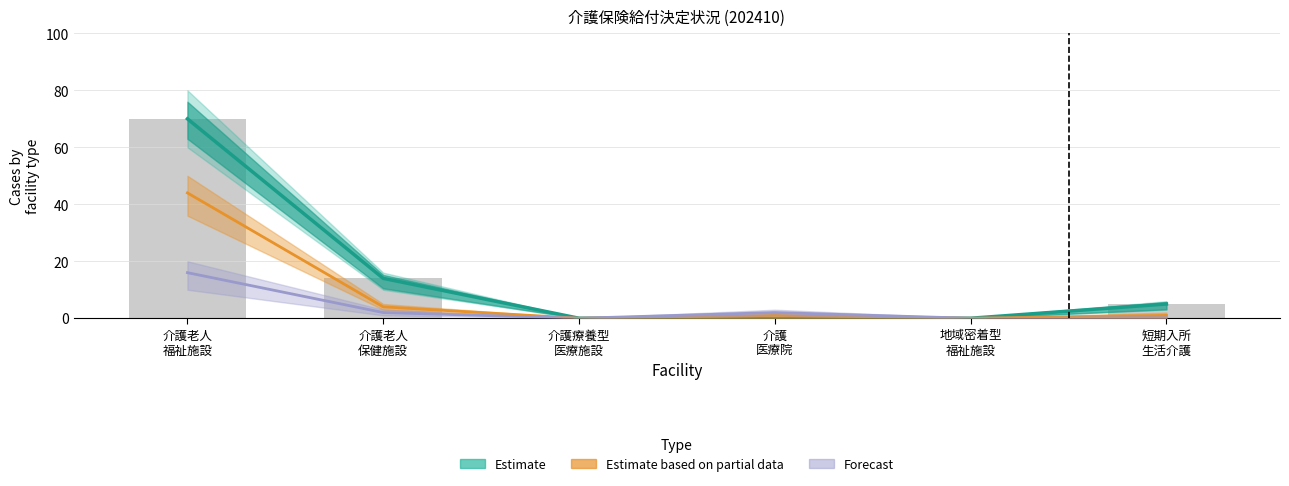

Count the number of data series in this chart.

3